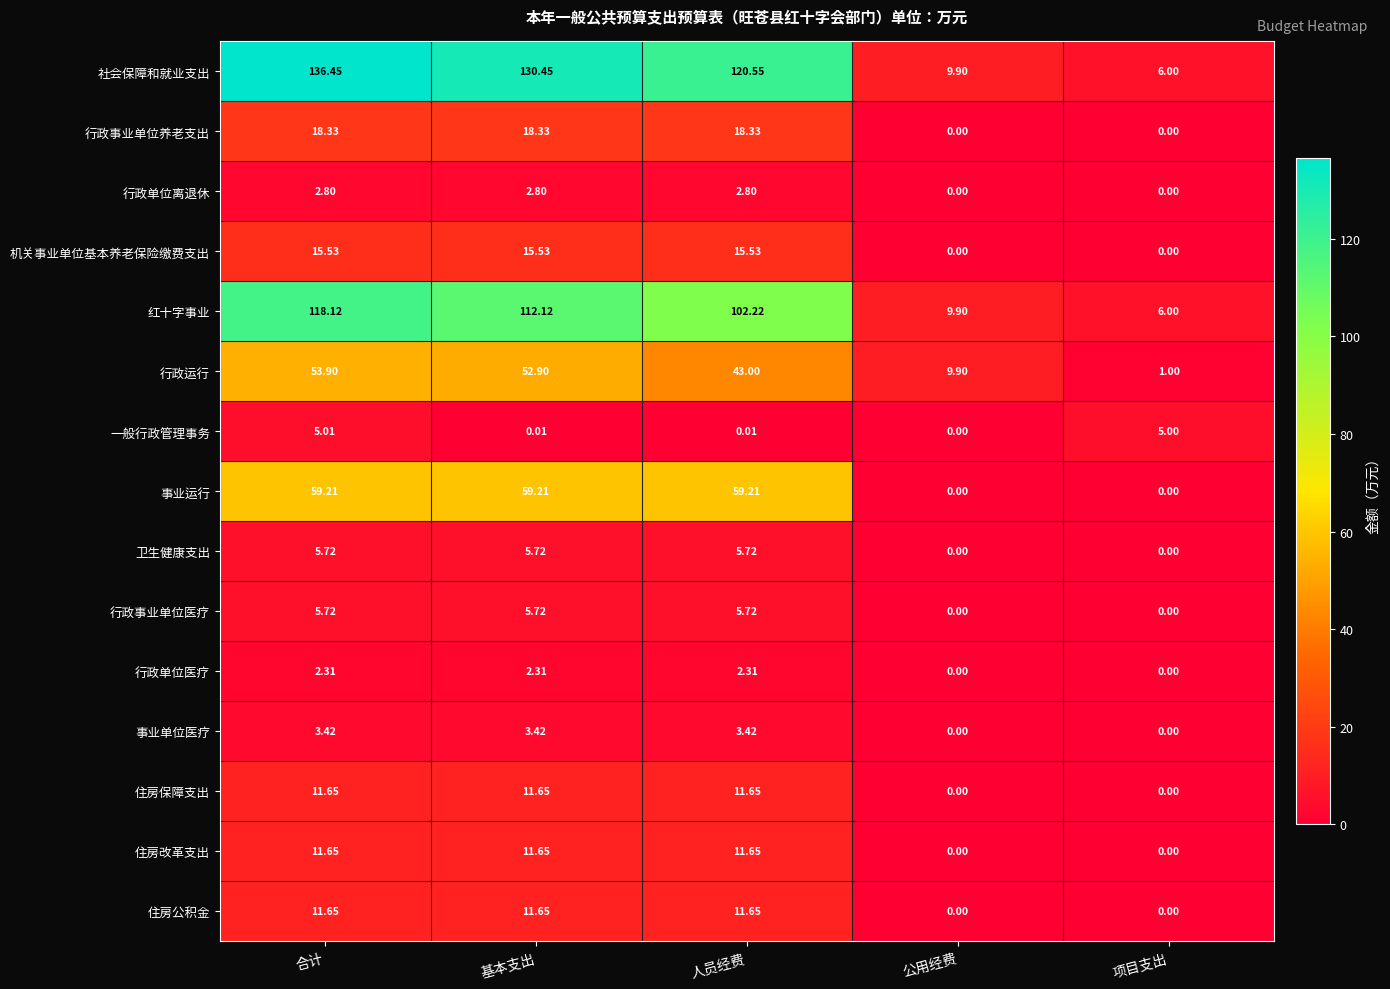

At which label does 住房改革支出 first exceed 11?

合计